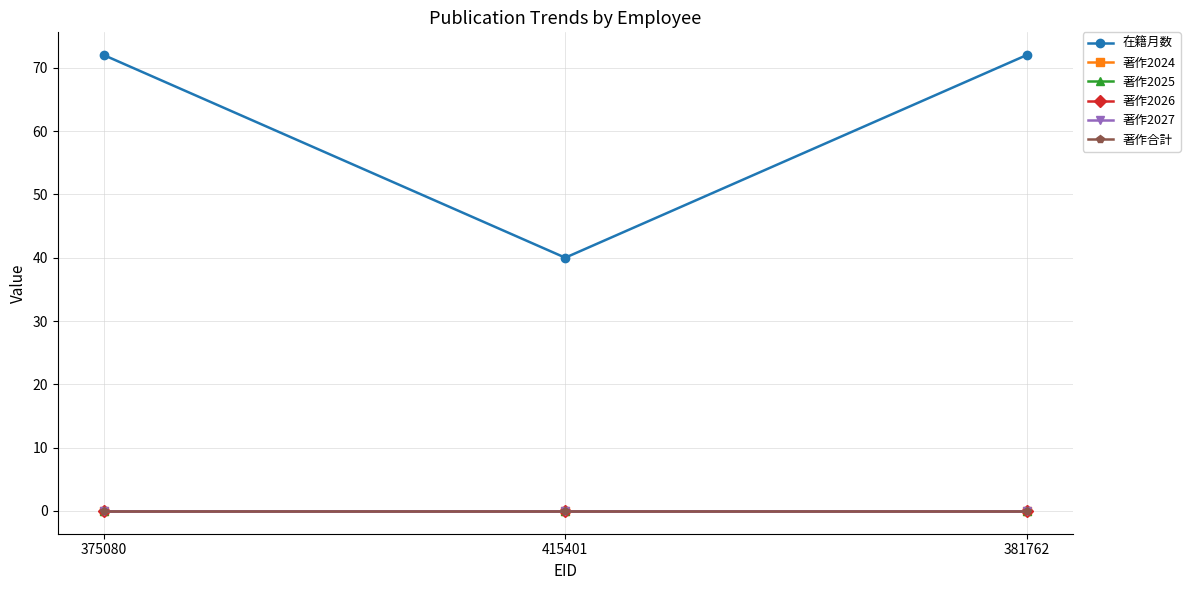

Reading left to right, what are all the values shown in this chart?

在籍月数: 72	40	72
著作2024: 0	0	0
著作2025: 0	0	0
著作2026: 0	0	0
著作2027: 0	0	0
著作合計: 0	0	0